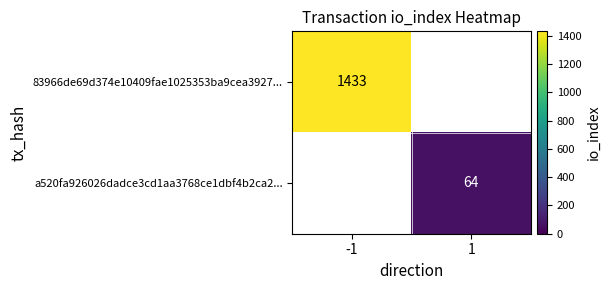

The value of a520fa926026dadce3cd1aa3768ce1dbf4b2ca2... at 1 is 64. True or false?

True